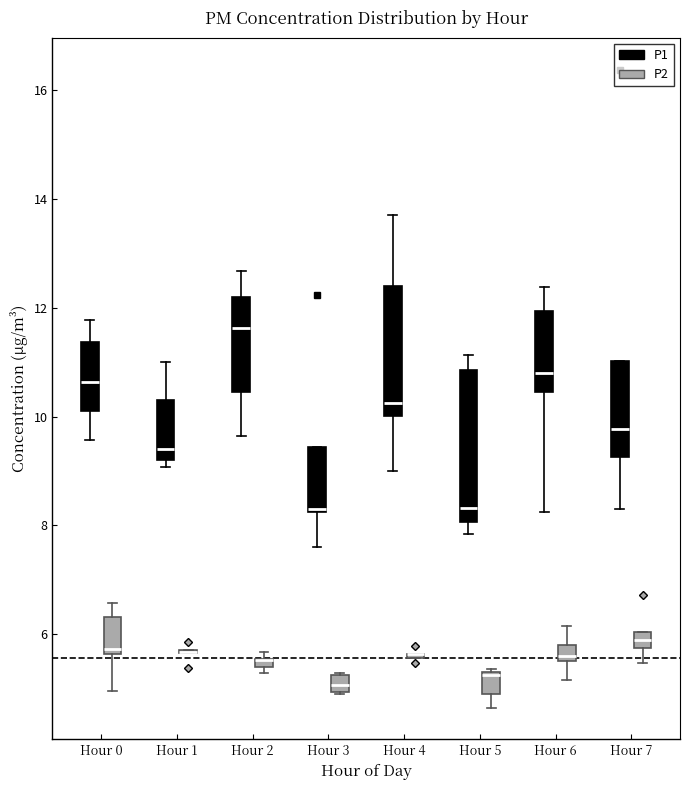

Comparing the boxes themselves (not the whiskers), which one is the tallest?

Hour 5 (P1)